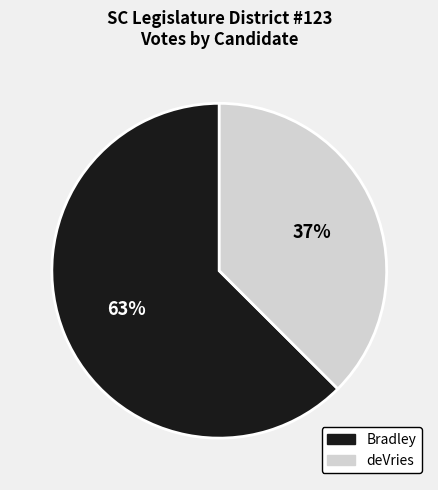

Does Bradley account for over 50% of the chart?

Yes